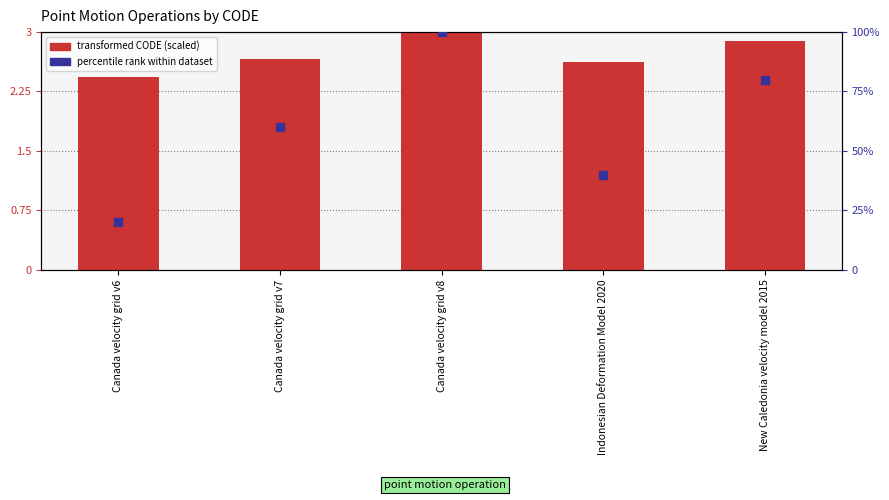

At how many categories does at least one series exceed 92?

1